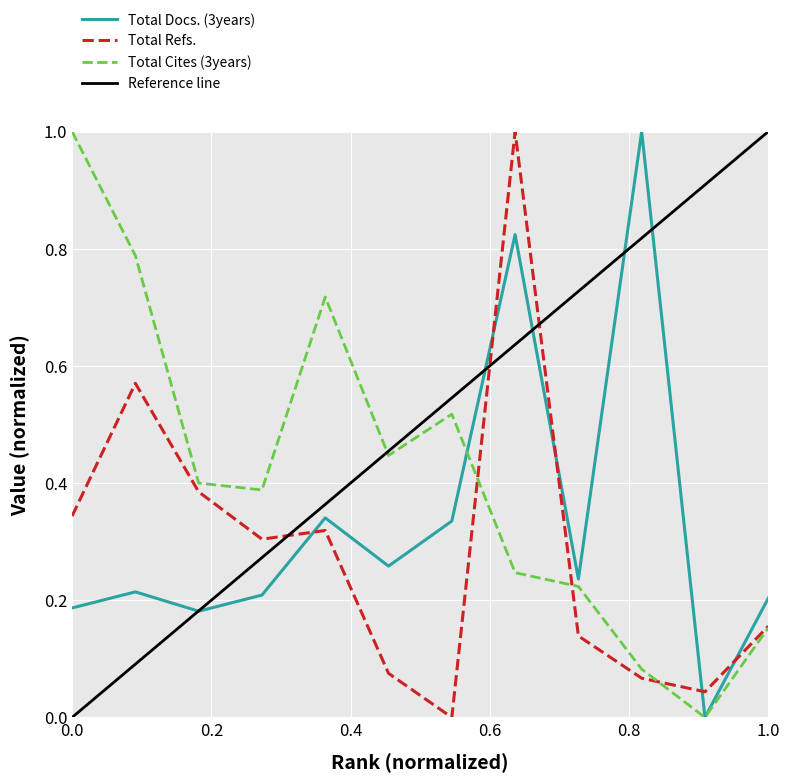

Between which two adjacent categories do Total Cites (3years) and Total Refs. first intersect?

7 and 8